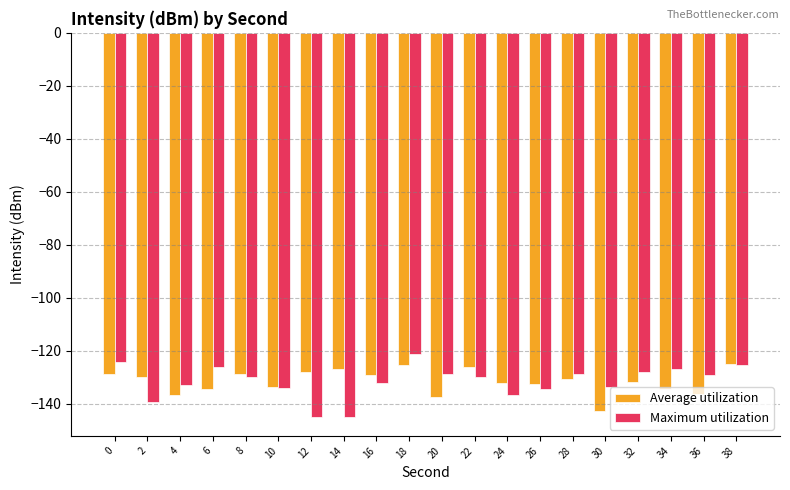

At 14, list the series in order from largest to smallest.

Average utilization, Maximum utilization